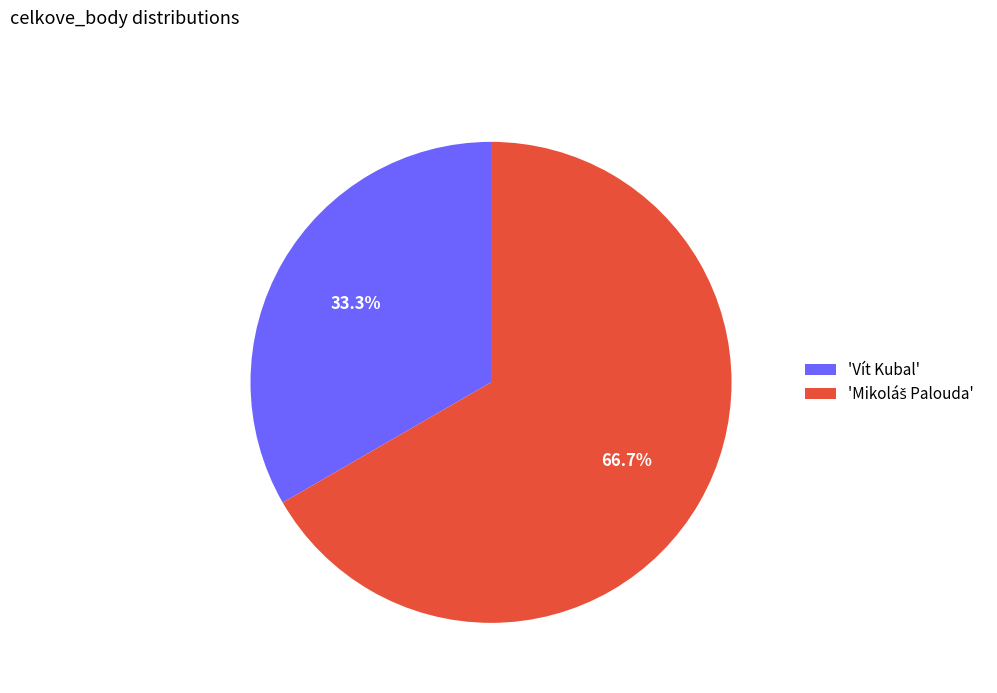

How much of the chart is everything except 'Vít Kubal'?

66.7%